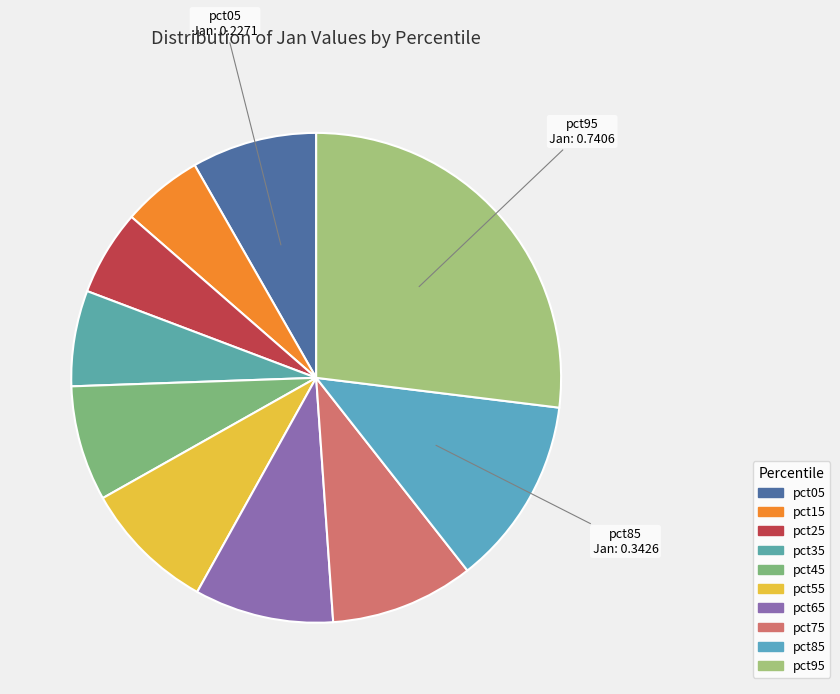

To the nearest percent, what is the difference between the largest and smallest slice percentages?

22%